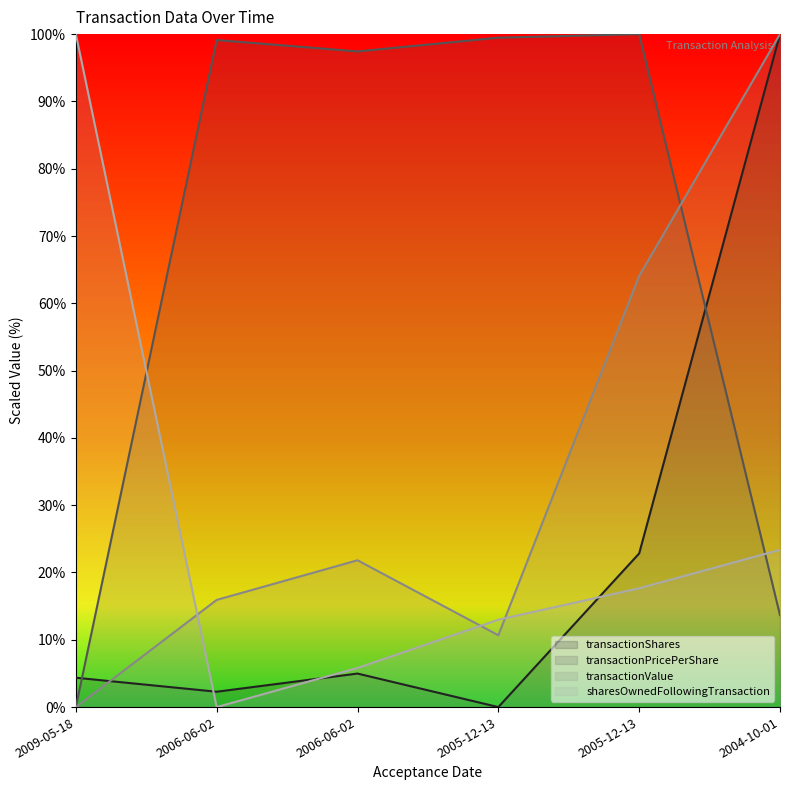

What is the total value across all series at 2009-05-18?

104.4